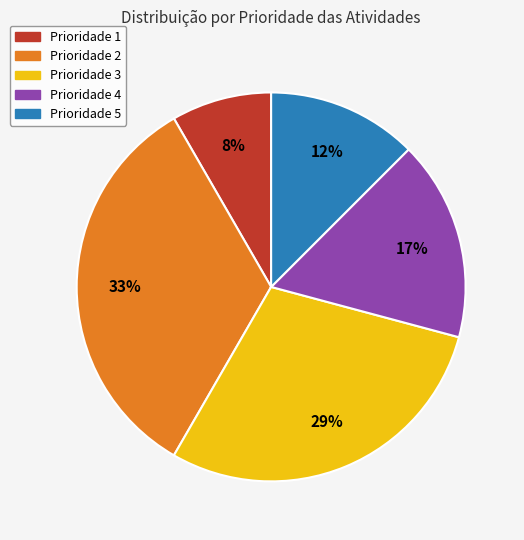

What percentage is the Prioridade 4 slice, to the nearest percent?

17%